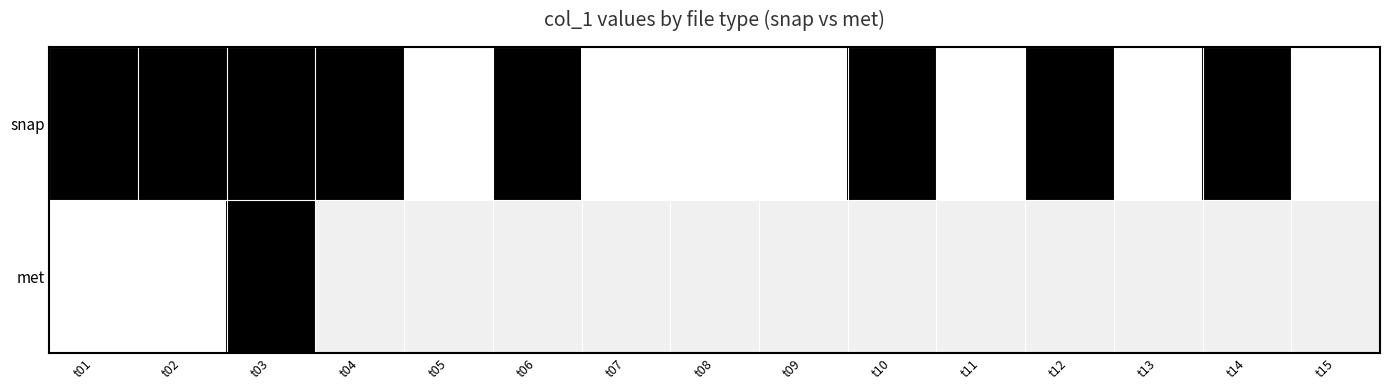

At t05, list the series in order from largest to smallest.

snap, met